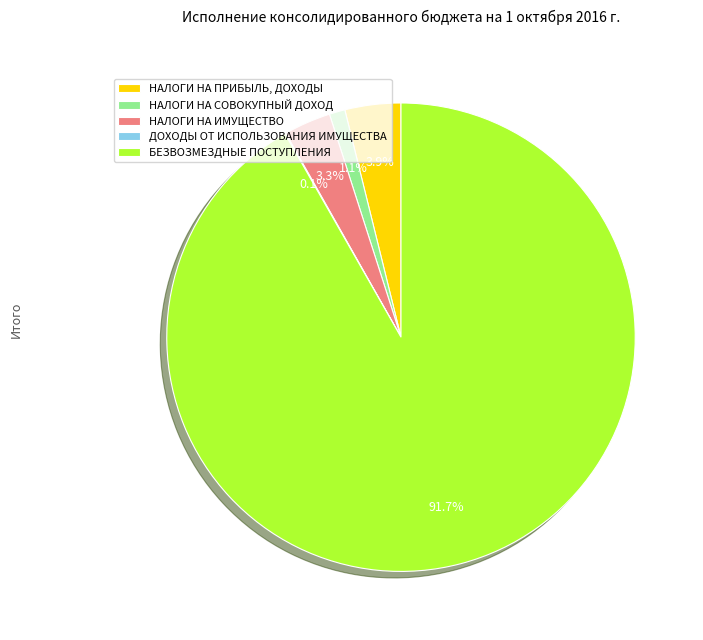

Do НАЛОГИ НА ПРИБЫЛЬ, ДОХОДЫ and НАЛОГИ НА СОВОКУПНЫЙ ДОХОД together represent more than half of the pie?

No